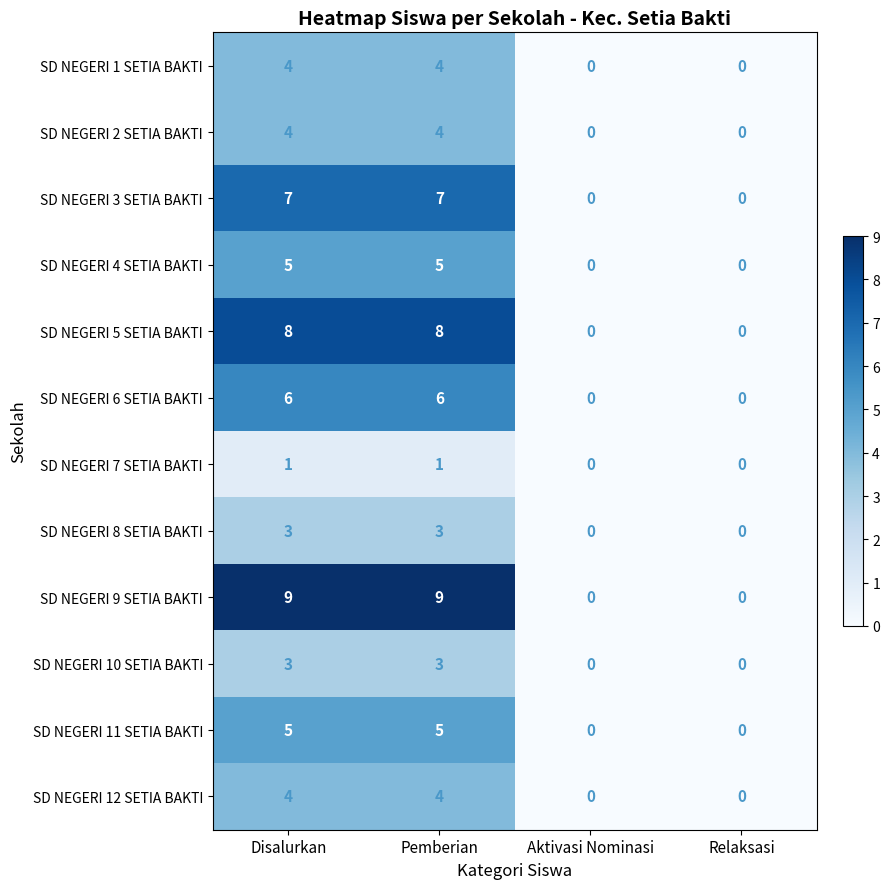

Is the value of SD NEGERI 4 SETIA BAKTI at Pemberian greater than the value of SD NEGERI 1 SETIA BAKTI at Relaksasi?

Yes